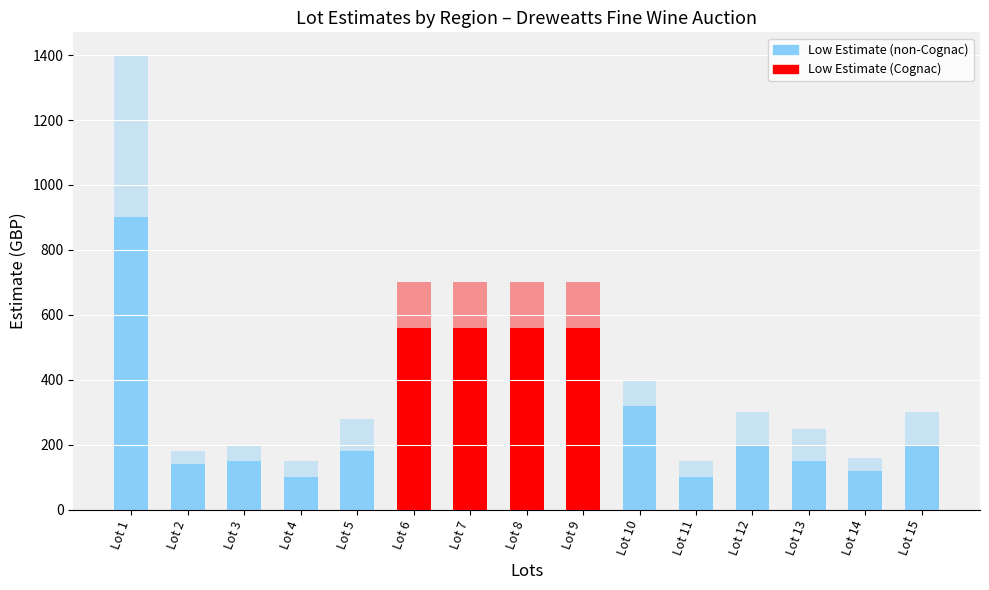

Which category has the lowest value across all series?

Lot 4